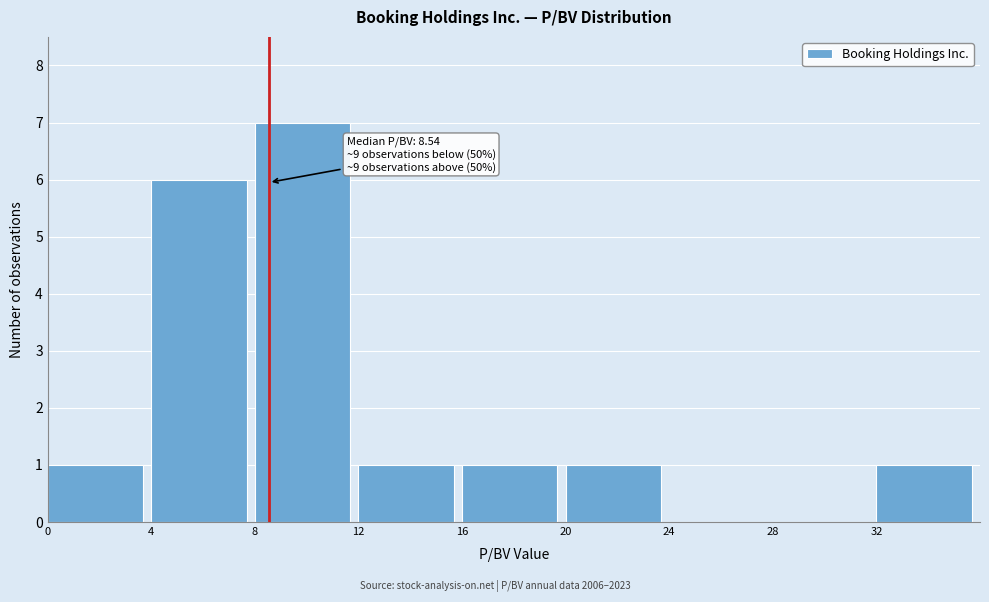

Over which range of the x-axis is the bar tallest?

8 to 12